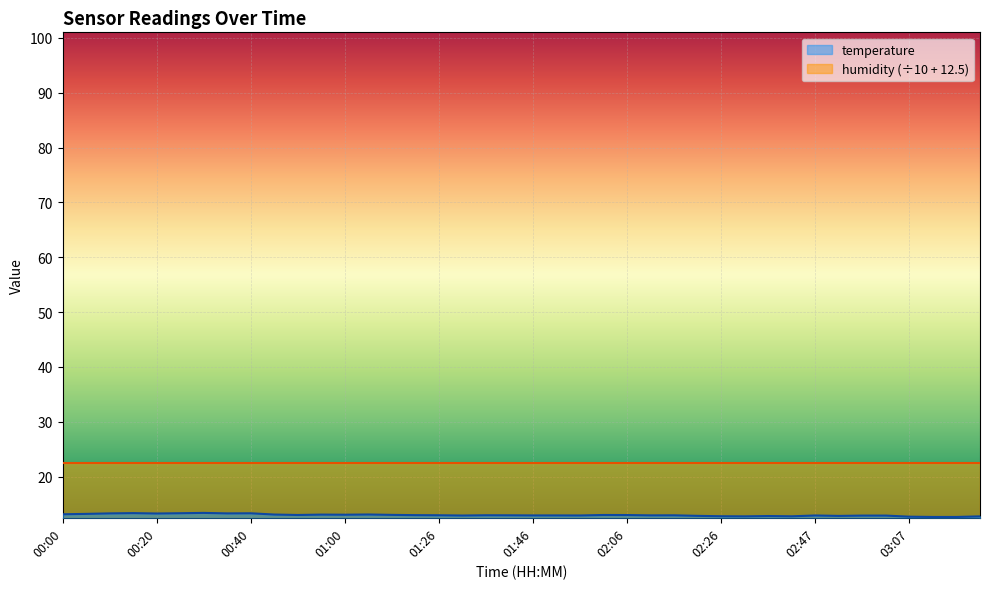

At which label is the value closest to 13?

02:06